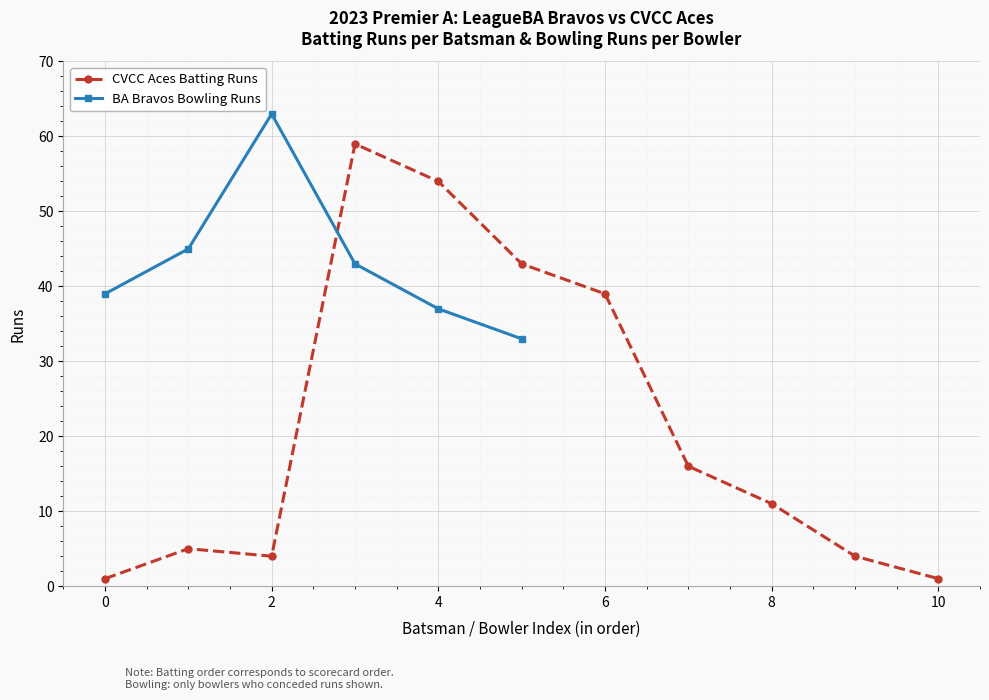

True or false: CVCC Aces Batting Runs has a value of 1 at 10.

True